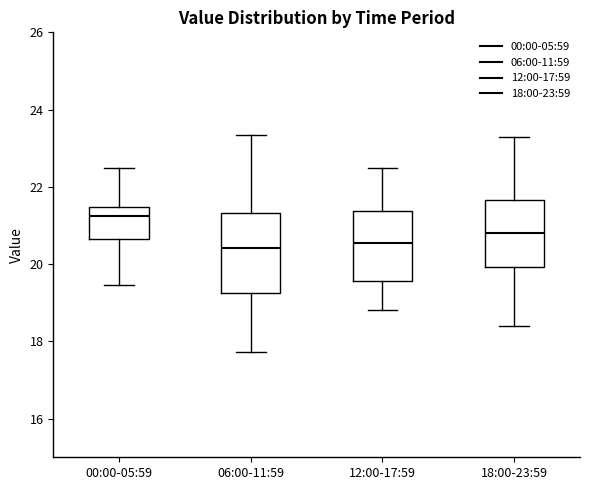

Reading left to right, transcribe this box plot: for each box, give where its median line is, the range the box spans, and where its two whiskers end, as read against the y-axis. The values are not printed on the chart, so give them approximately, as read against the axis.

00:00-05:59: median 21.2, box 20.6 to 21.4, whiskers 19.4 to 22.6
06:00-11:59: median 20.4, box 19.2 to 21.4, whiskers 17.8 to 23.4
12:00-17:59: median 20.6, box 19.6 to 21.4, whiskers 18.8 to 22.6
18:00-23:59: median 20.8, box 20.0 to 21.6, whiskers 18.4 to 23.4